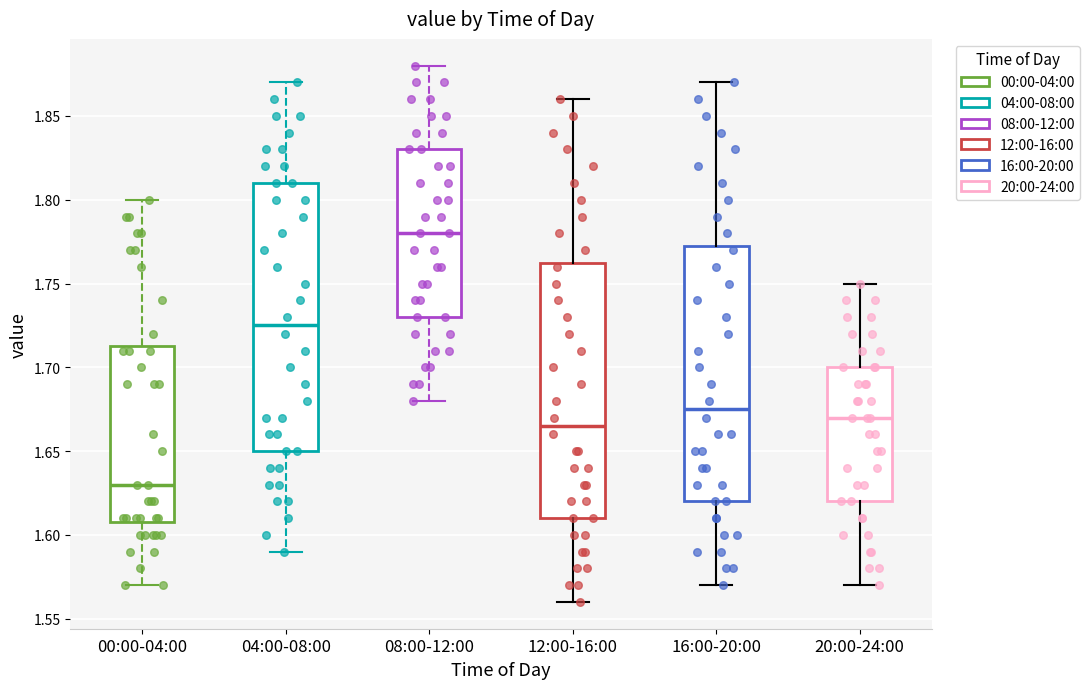

Reading left to right, read every box against the y-axis: the position of its median line, the range the box covers, and the ends of its whiskers. The values are not printed on the chart, so give them approximately, as read against the axis.

00:00-04:00: median 1.630, box 1.610 to 1.715, whiskers 1.570 to 1.800
04:00-08:00: median 1.725, box 1.650 to 1.810, whiskers 1.590 to 1.870
08:00-12:00: median 1.780, box 1.730 to 1.830, whiskers 1.680 to 1.880
12:00-16:00: median 1.665, box 1.610 to 1.765, whiskers 1.560 to 1.860
16:00-20:00: median 1.675, box 1.620 to 1.775, whiskers 1.570 to 1.870
20:00-24:00: median 1.670, box 1.620 to 1.700, whiskers 1.570 to 1.750